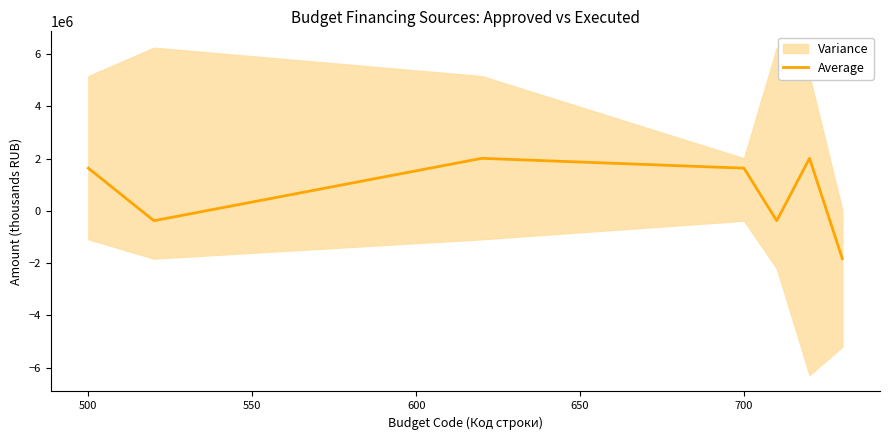

What is the maximum value for Average?

2012552.4